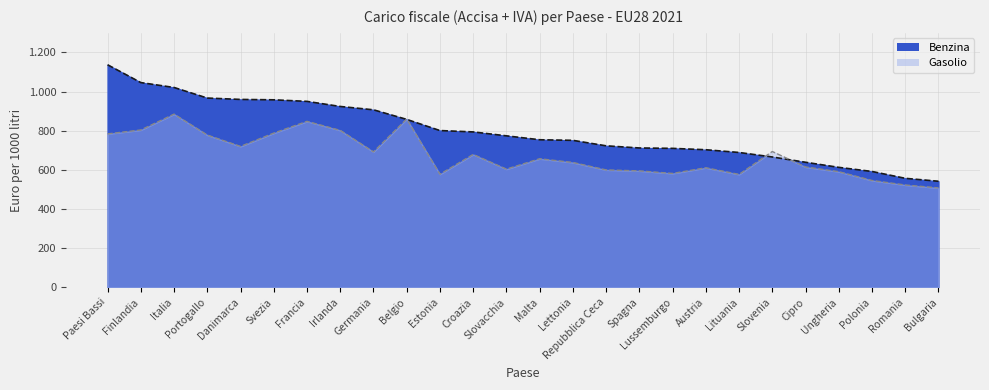

How many values in the Gasolio series exceed 657?

12